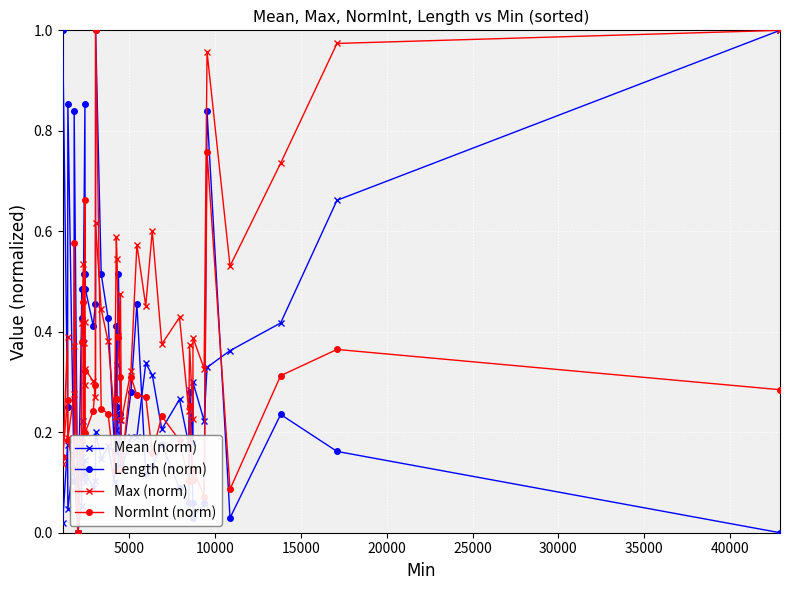

Rank the series by their average value, from highest to lowest.

Max (norm), Length (norm), NormInt (norm), Mean (norm)